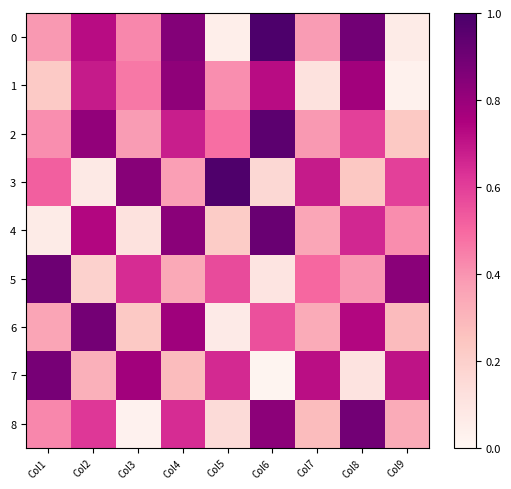

Reading left to right, list all the values displayed in this chart.

0: Col1=0.4	Col2=0.7	Col3=0.4	Col4=0.8	Col5=0.0	Col6=1.0	Col7=0.4	Col8=0.9	Col9=0.1
1: Col1=0.2	Col2=0.7	Col3=0.5	Col4=0.8	Col5=0.4	Col6=0.7	Col7=0.1	Col8=0.8	Col9=0.0
2: Col1=0.4	Col2=0.8	Col3=0.4	Col4=0.7	Col5=0.5	Col6=0.9	Col7=0.4	Col8=0.6	Col9=0.2
3: Col1=0.5	Col2=0.1	Col3=0.8	Col4=0.4	Col5=1.0	Col6=0.2	Col7=0.7	Col8=0.2	Col9=0.6
4: Col1=0.1	Col2=0.7	Col3=0.1	Col4=0.8	Col5=0.2	Col6=0.9	Col7=0.4	Col8=0.7	Col9=0.4
5: Col1=0.9	Col2=0.2	Col3=0.6	Col4=0.3	Col5=0.6	Col6=0.1	Col7=0.5	Col8=0.4	Col9=0.8
6: Col1=0.4	Col2=0.9	Col3=0.2	Col4=0.8	Col5=0.1	Col6=0.6	Col7=0.3	Col8=0.7	Col9=0.3
7: Col1=0.9	Col2=0.3	Col3=0.8	Col4=0.3	Col5=0.7	Col6=0.0	Col7=0.7	Col8=0.1	Col9=0.7
8: Col1=0.4	Col2=0.6	Col3=0.0	Col4=0.6	Col5=0.1	Col6=0.8	Col7=0.3	Col8=0.9	Col9=0.3